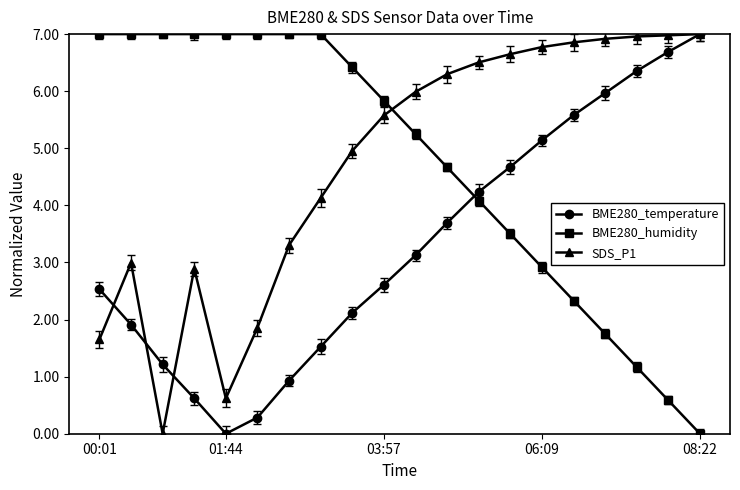

At how many categories does at least one series exceed 2?

20